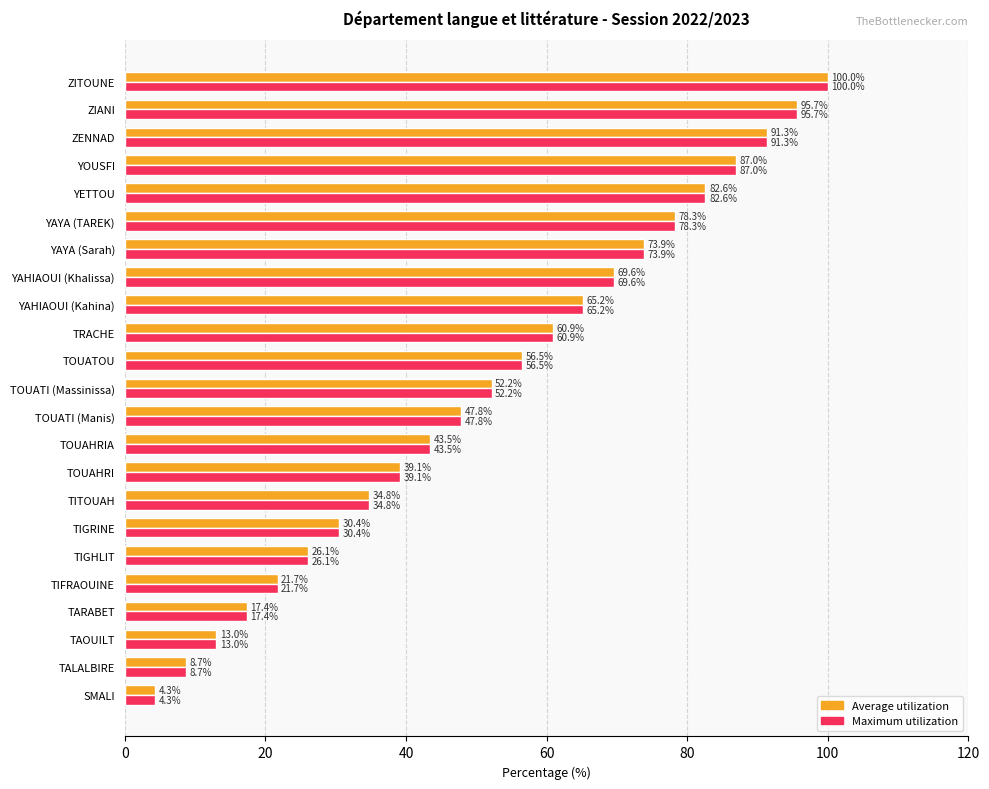

At how many categories does at least one series exceed 60?

10